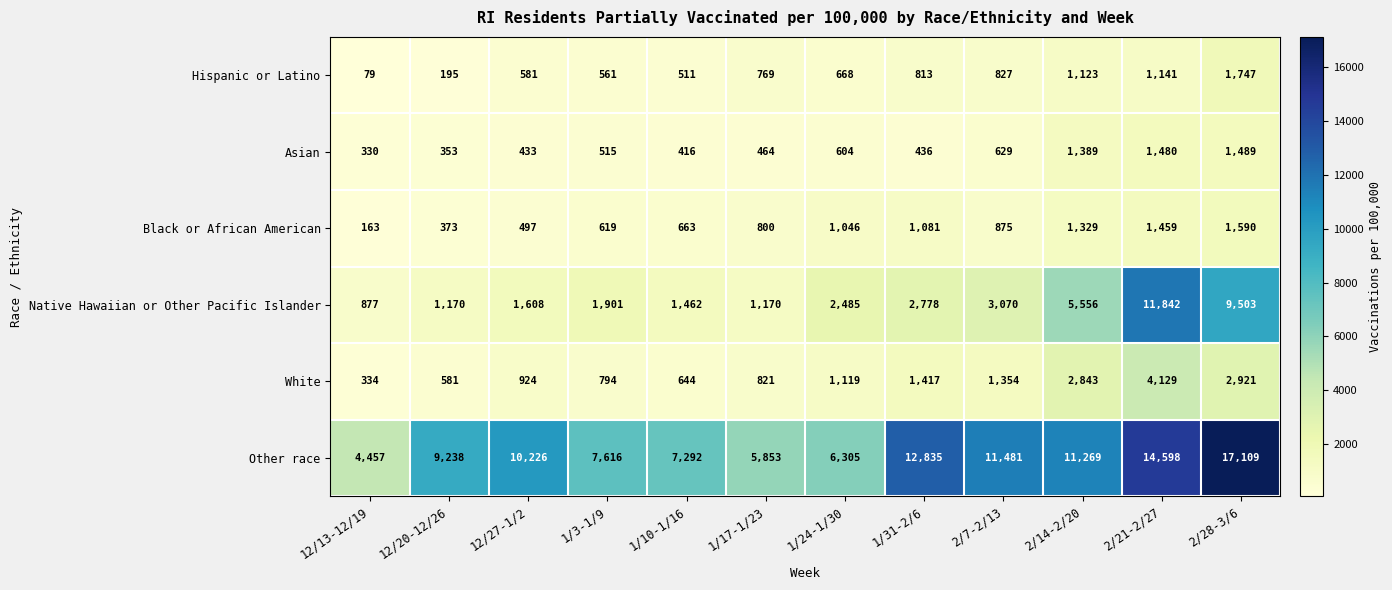

At which category does the chart reach its peak across all series?

2/28-3/6